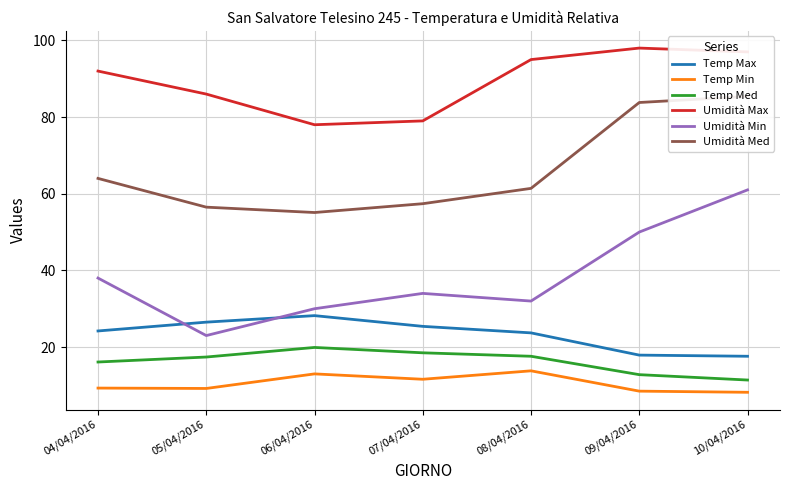

True or false: Temp Max and Temp Med intersect in this chart.

False